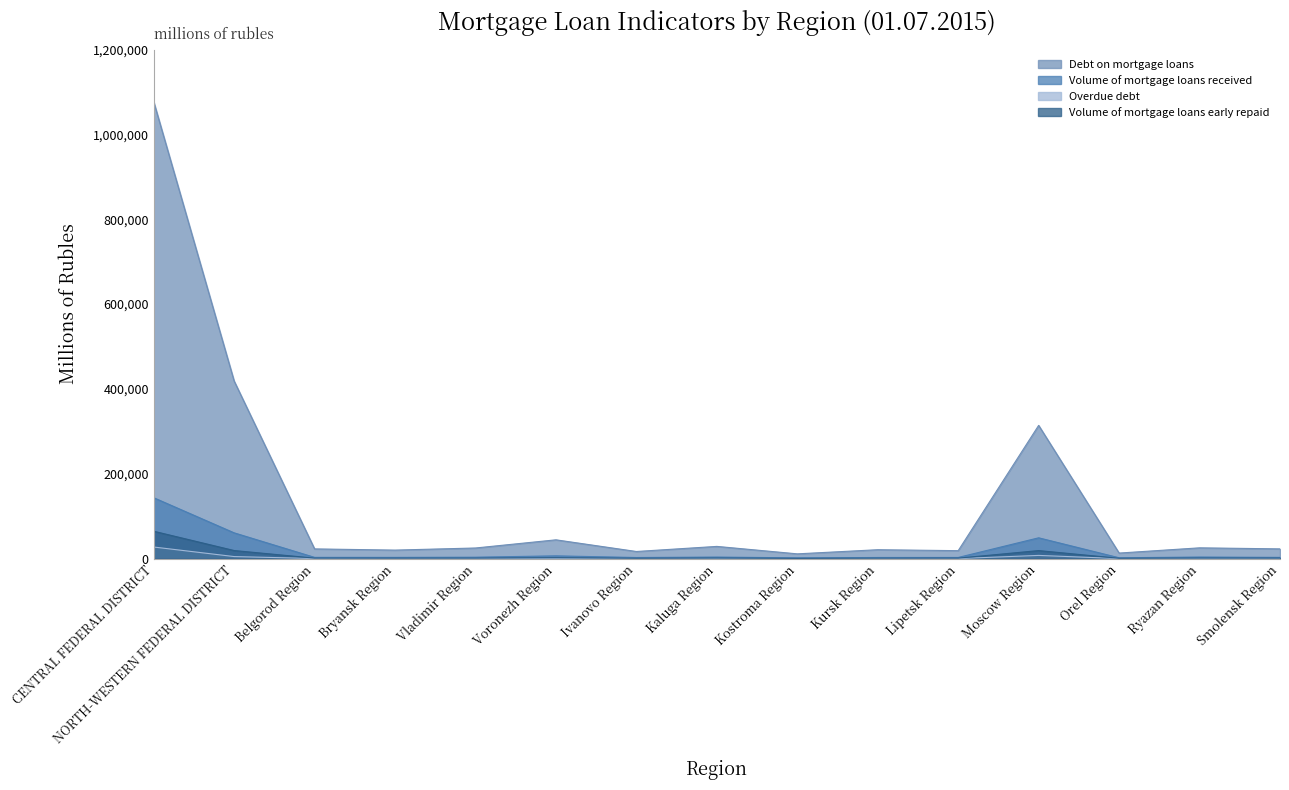

How many values in the Debt on mortgage loans series are below 22903?

7